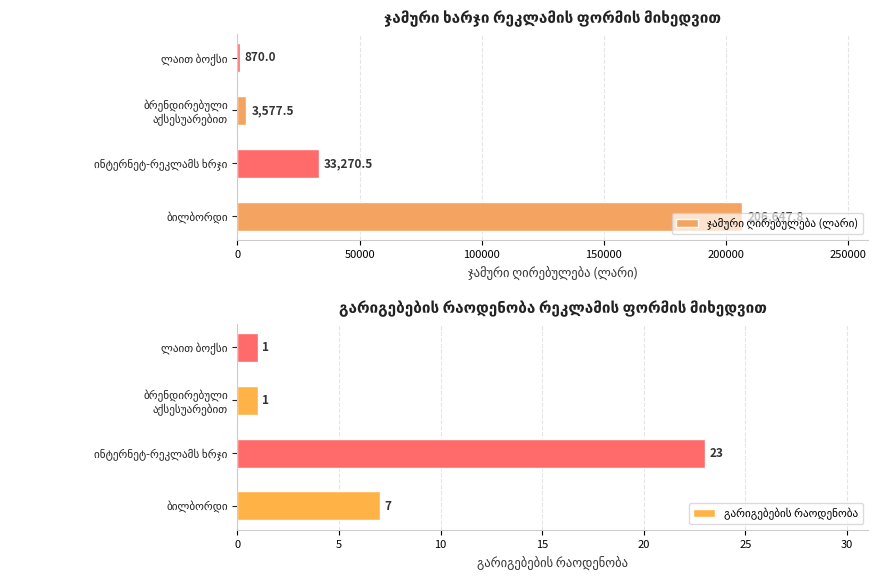

Rank the series at ლაით ბოქსი from lowest to highest value.

გარიგებების რაოდენობა, ჯამური ღირებულება (ლარი)